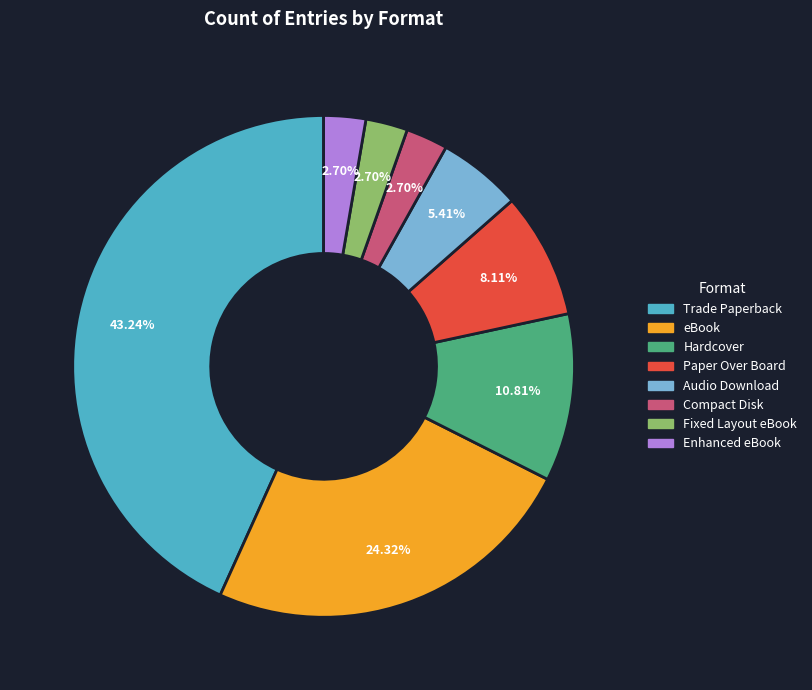

Approximately how many times larger is the value at Hardcover compared to eBook?

0.4